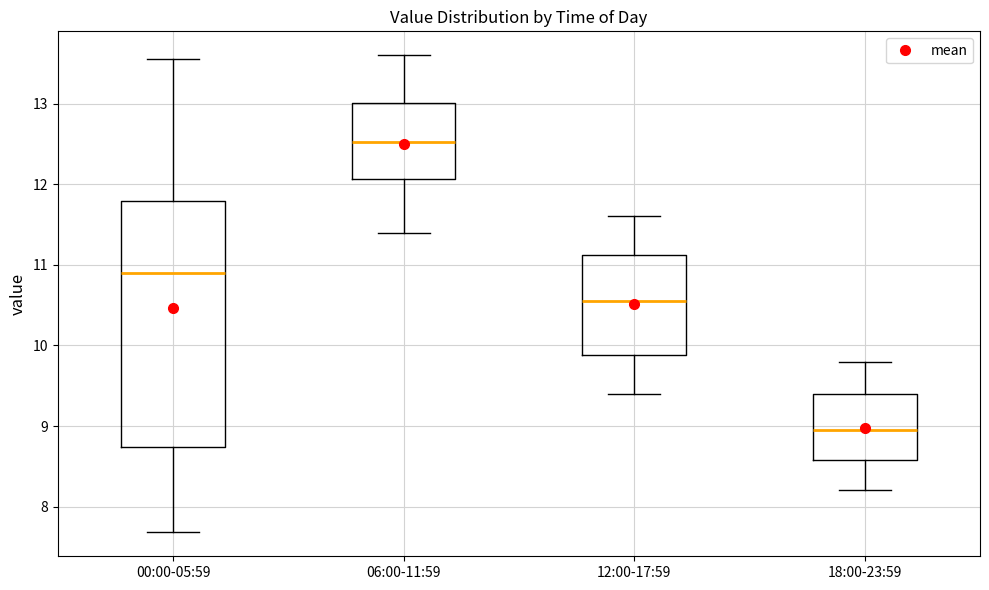

Which box's median line is the lowest?

18:00-23:59